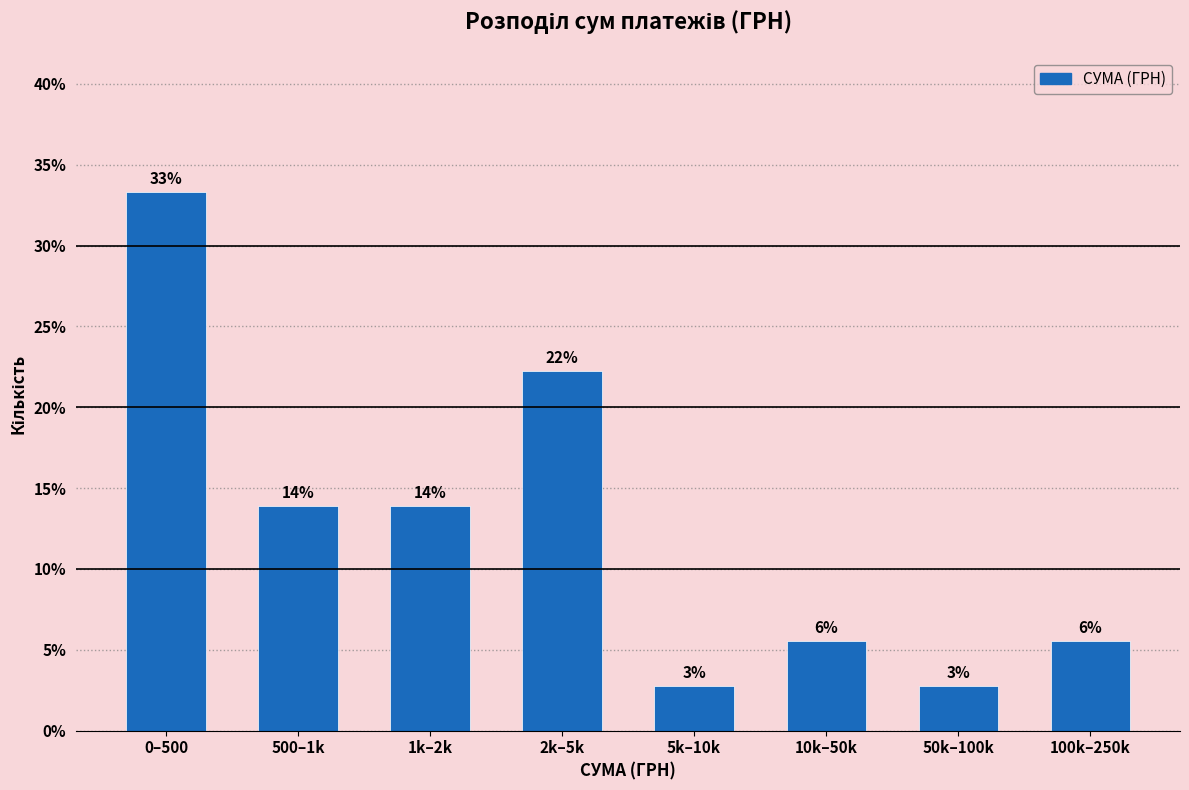

How many bars are there in total?

8